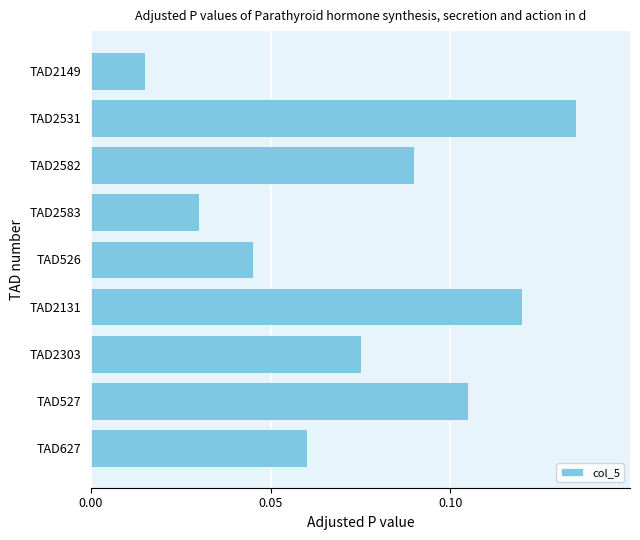

What is the sum of all values?

0.7